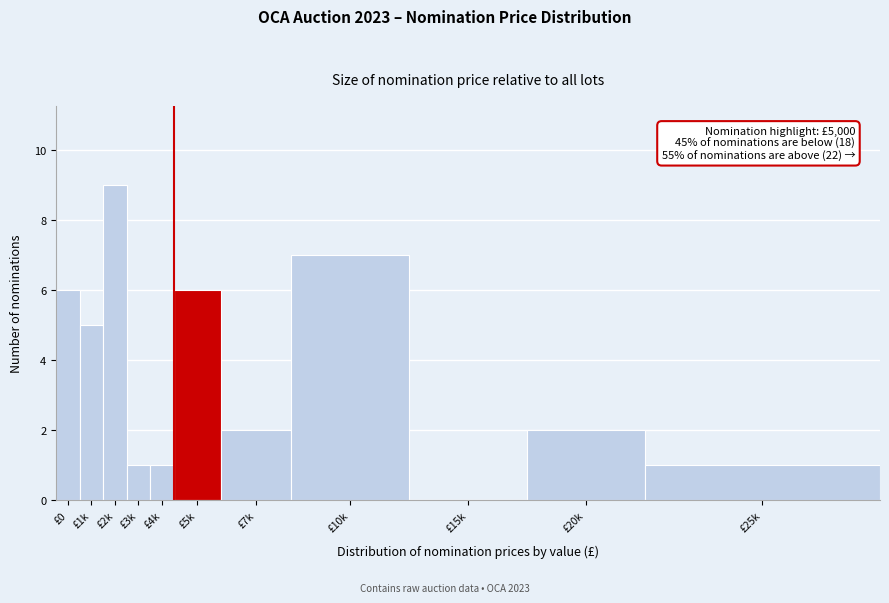

Reading right to left, what are all the values shown in this chart?

£25k=1	£20k=2	£15k=0	£10k=7	£7k=2	£5k=6	£4k=1	£3k=1	£2k=9	£1k=5	£0=6